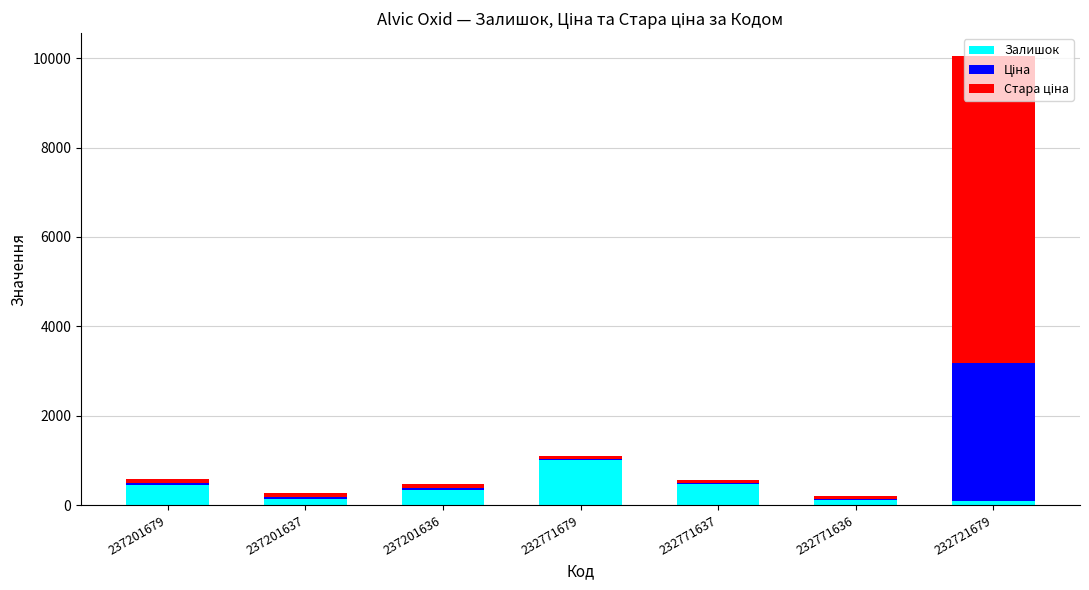

At which category is the sum across all series the highest?

232721679